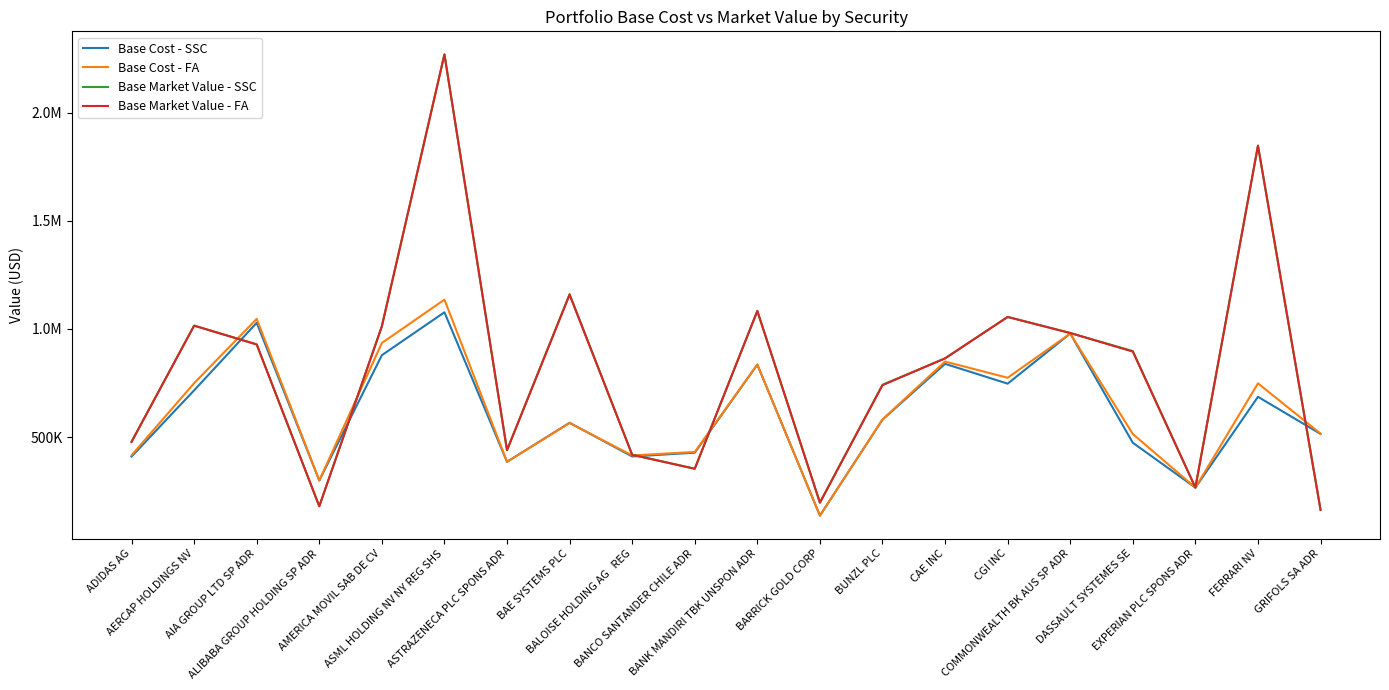

What are all the series names shown in the legend?

Base Cost - SSC, Base Cost - FA, Base Market Value - SSC, Base Market Value - FA